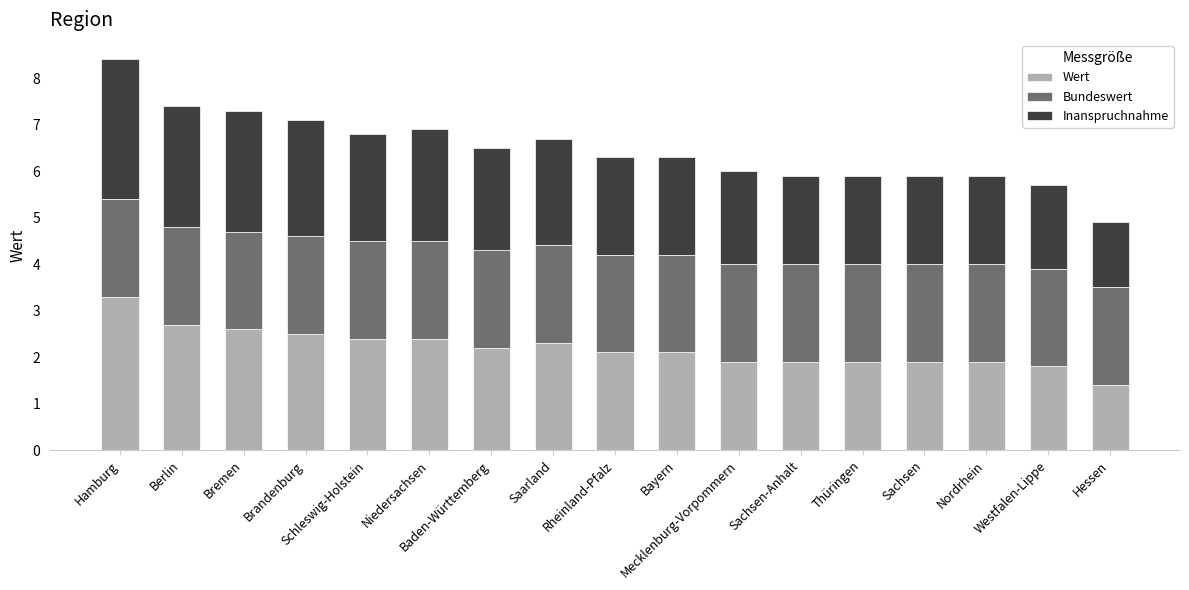

The Wert series shows 1.9 at Thüringen. True or false?

True